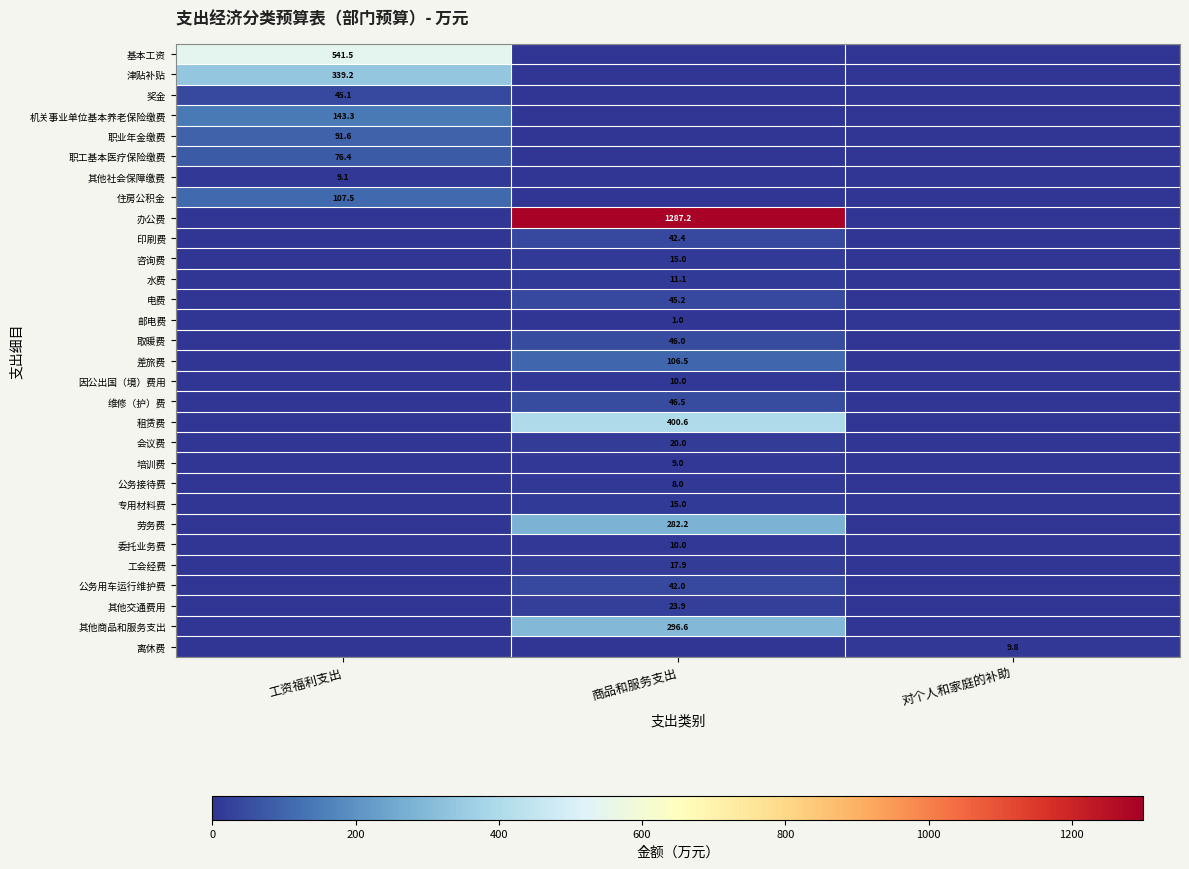

Is it true that 机关事业单位基本养老保险缴费 equals 62.6 at 工资福利支出?

False